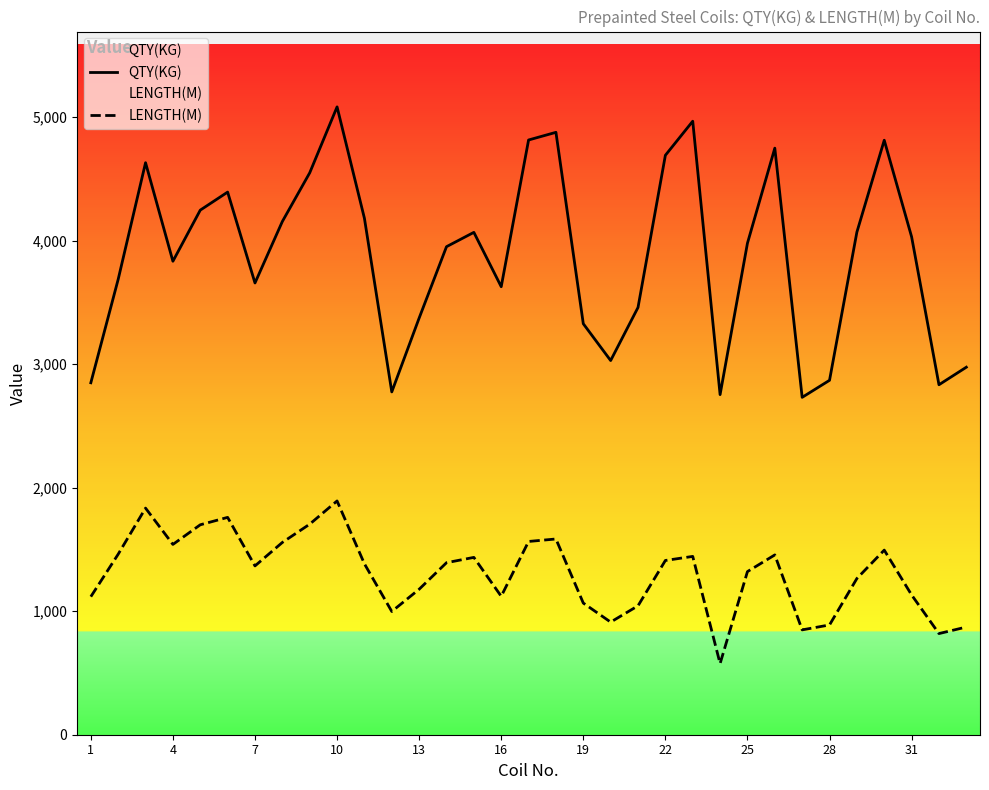

What is the total value across all series at 22?

6103